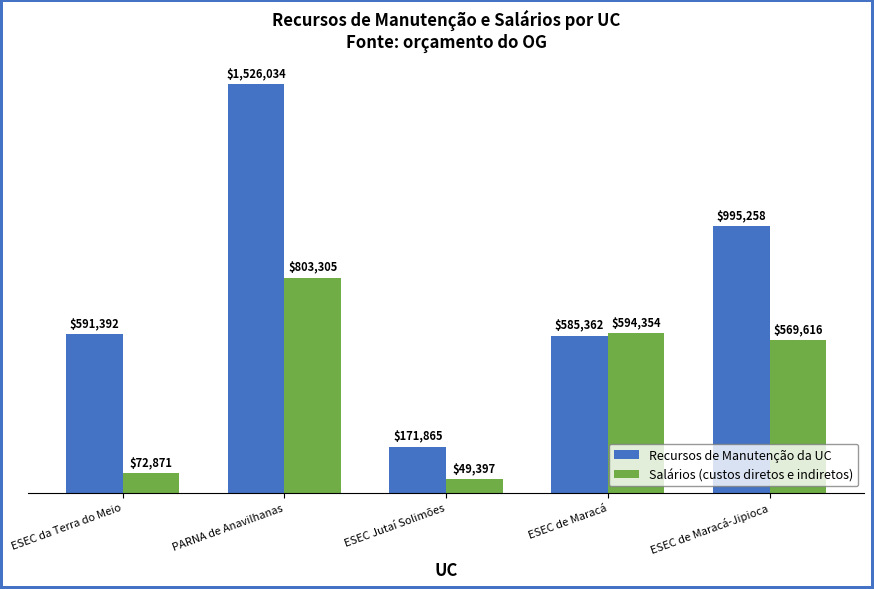

Is the value of Salários (custos diretos e indiretos) at PARNA de Anavilhanas greater than the value of Recursos de Manutenção da UC at ESEC de Maracá?

Yes